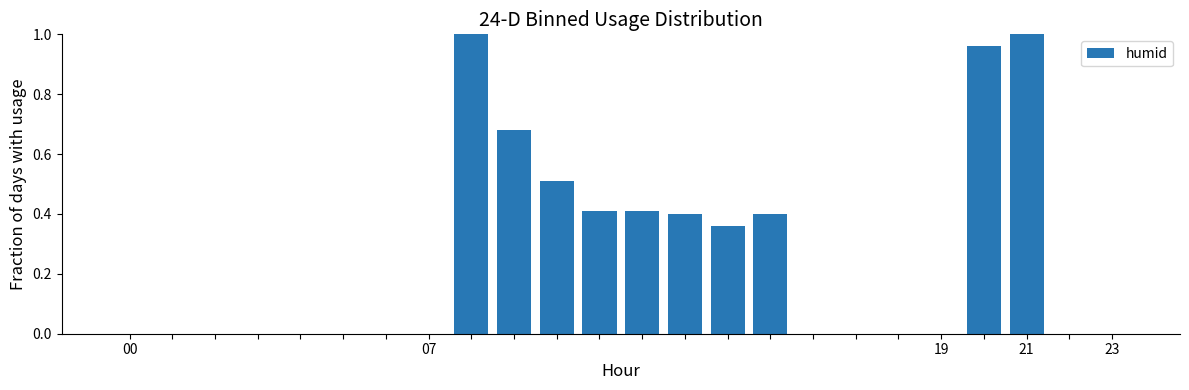

Which label corresponds to the largest value in the chart?

8